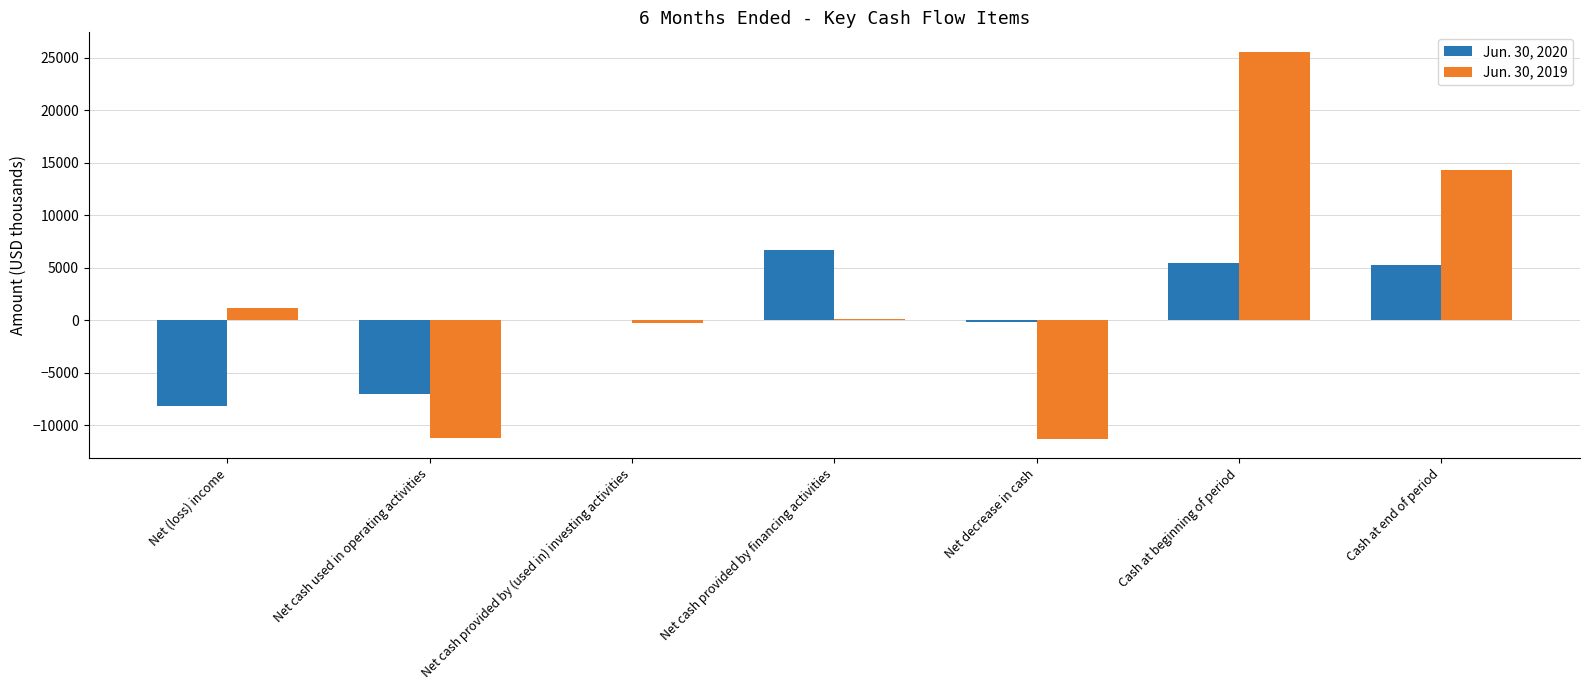

The Jun. 30, 2019 series shows -19548 at Net decrease in cash. True or false?

False